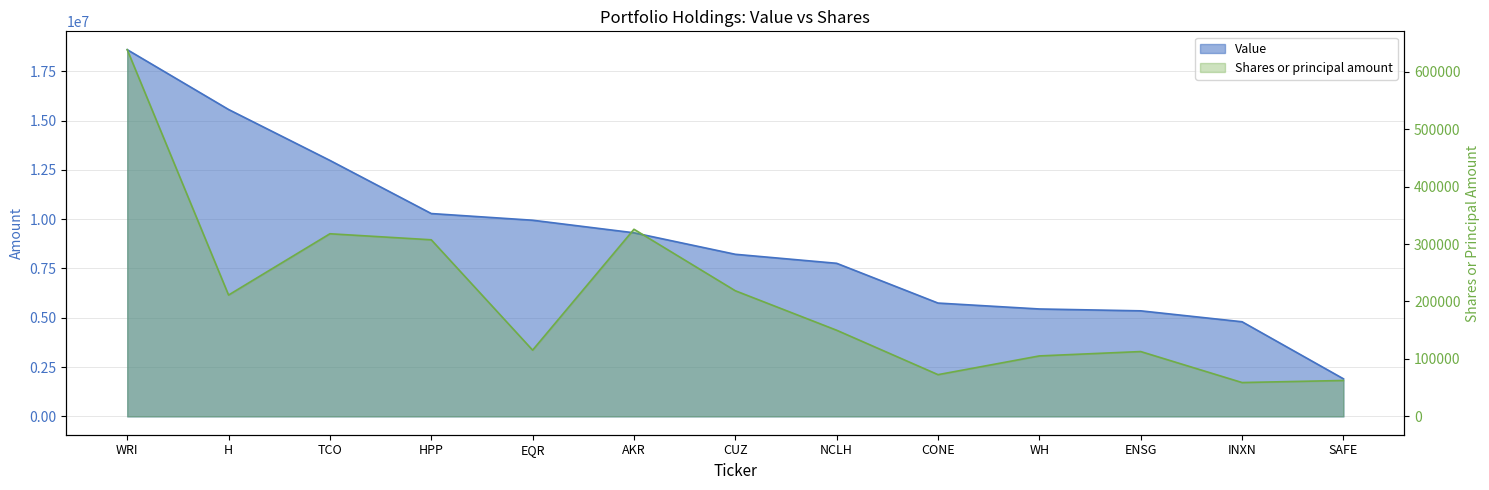

Between H and HPP, which series saw the biggest shift?

Value